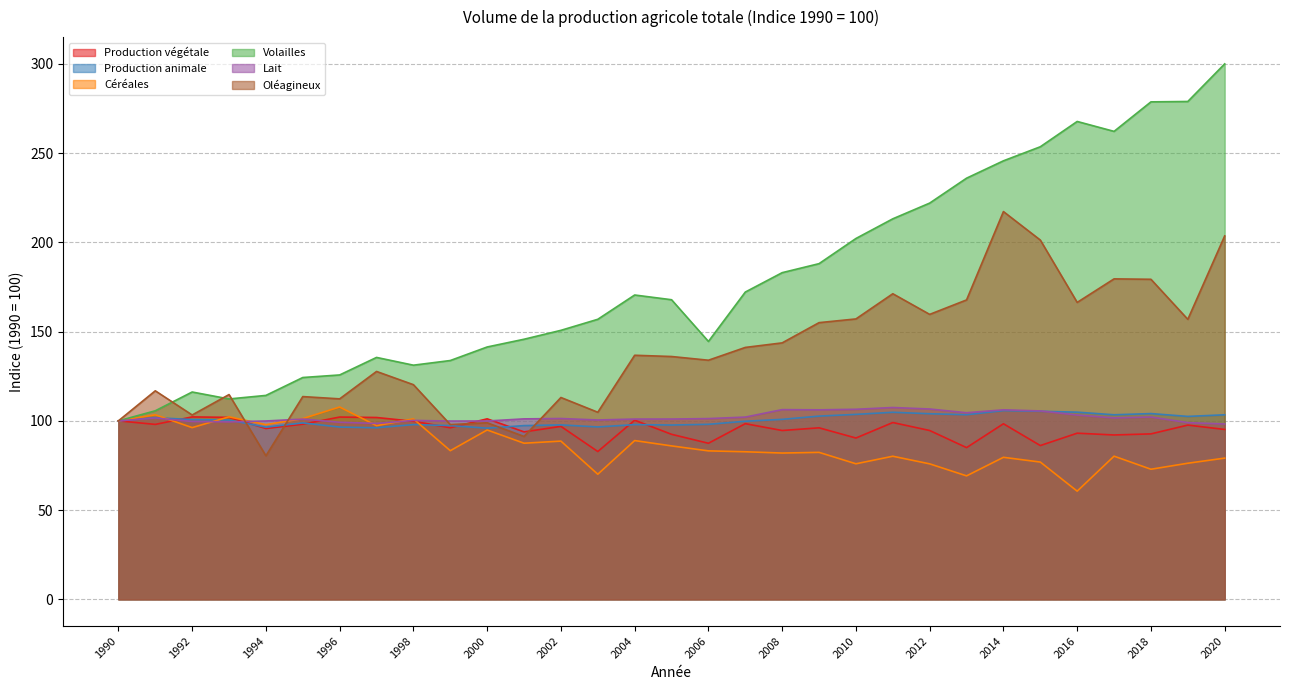

Reading right to left, list all the values displayed in this chart.

Production végétale: 2020=95.2	2019=97.6	2018=92.7	2017=92.1	2016=93.1	2015=86.2	2014=98.4	2013=85.0	2012=94.6	2011=99.1	2010=90.4	2009=96.1	2008=94.6	2007=98.4	2006=87.4	2005=92.5	2004=100.4	2003=82.8	2002=96.9	2001=93.8	2000=101.1	1999=96.1	1998=99.8	1997=101.9	1996=102.1	1995=98.1	1994=95.7	1993=102.0	1992=102.2	1991=98.0	1990=100.0
Production animale: 2020=103.4	2019=102.5	2018=104.1	2017=103.4	2016=104.9	2015=105.4	2014=105.8	2013=103.4	2012=104.0	2011=104.8	2010=103.6	2009=102.7	2008=100.8	2007=99.8	2006=98.1	2005=97.7	2004=97.9	2003=96.6	2002=97.7	2001=97.3	2000=95.9	1999=97.3	1998=97.9	1997=96.1	1996=96.5	1995=98.8	1994=96.5	1993=100.4	1992=100.7	1991=101.8	1990=100.0
Céréales: 2020=79.1	2019=76.2	2018=72.9	2017=80.2	2016=60.6	2015=76.9	2014=79.6	2013=69.2	2012=75.9	2011=80.2	2010=75.9	2009=82.3	2008=82.0	2007=82.7	2006=83.2	2005=86.0	2004=89.0	2003=70.1	2002=88.7	2001=87.5	2000=94.9	1999=83.3	1998=101.1	1997=97.3	1996=107.8	1995=101.3	1994=97.9	1993=102.2	1992=96.2	1991=103.4	1990=100.0
Volailles: 2020=300.1	2019=279.0	2018=278.8	2017=262.2	2016=267.8	2015=253.6	2014=245.7	2013=236.0	2012=222.0	2011=213.2	2010=202.2	2009=188.1	2008=183.1	2007=172.2	2006=144.5	2005=167.9	2004=170.5	2003=156.9	2002=150.7	2001=145.7	2000=141.4	1999=133.8	1998=131.2	1997=135.6	1996=125.7	1995=124.3	1994=114.3	1993=112.3	1992=116.2	1991=105.6	1990=100.0
Lait: 2020=98.2	2019=99.0	2018=102.2	2017=101.7	2016=103.2	2015=105.6	2014=106.2	2013=104.5	2012=106.6	2011=107.5	2010=106.5	2009=106.2	2008=106.3	2007=102.1	2006=101.3	2005=101.0	2004=101.0	2003=100.5	2002=101.3	2001=101.1	2000=99.9	1999=99.9	1998=100.2	1997=98.6	1996=99.2	1995=101.0	1994=99.9	1993=99.4	1992=99.7	1991=101.6	1990=100.0
Oléagineux: 2020=203.6	2019=156.9	2018=179.3	2017=179.6	2016=166.4	2015=201.3	2014=217.3	2013=167.8	2012=159.7	2011=171.2	2010=157.1	2009=155.0	2008=143.7	2007=141.2	2006=134.0	2005=136.1	2004=136.8	2003=104.8	2002=113.1	2001=91.3	2000=98.9	1999=97.9	1998=120.3	1997=127.7	1996=112.3	1995=113.6	1994=80.4	1993=114.7	1992=103.3	1991=116.8	1990=100.0